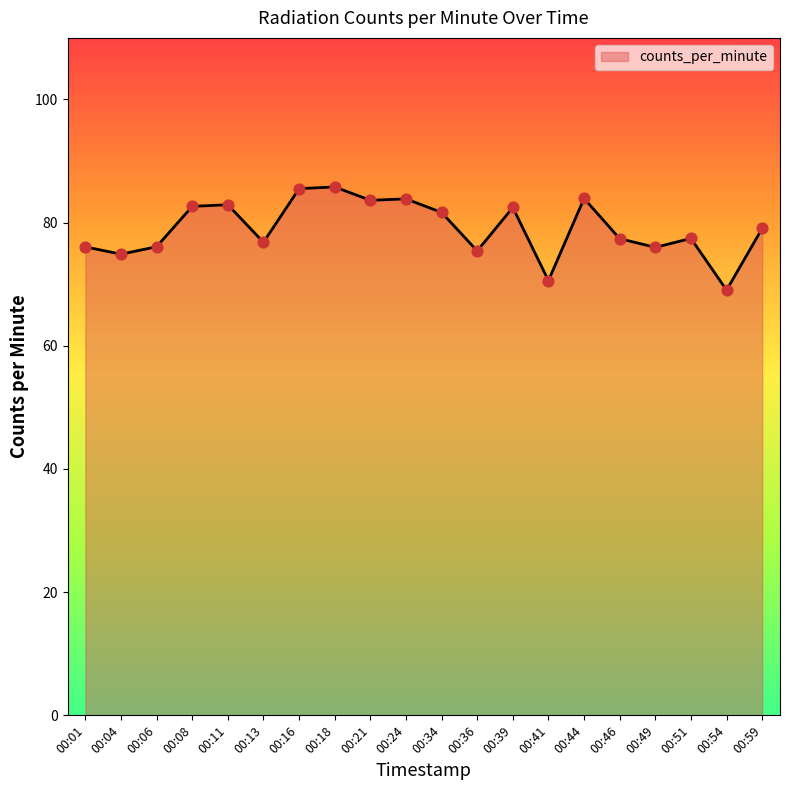

Between 00:06 and 00:16, which is larger?

00:16